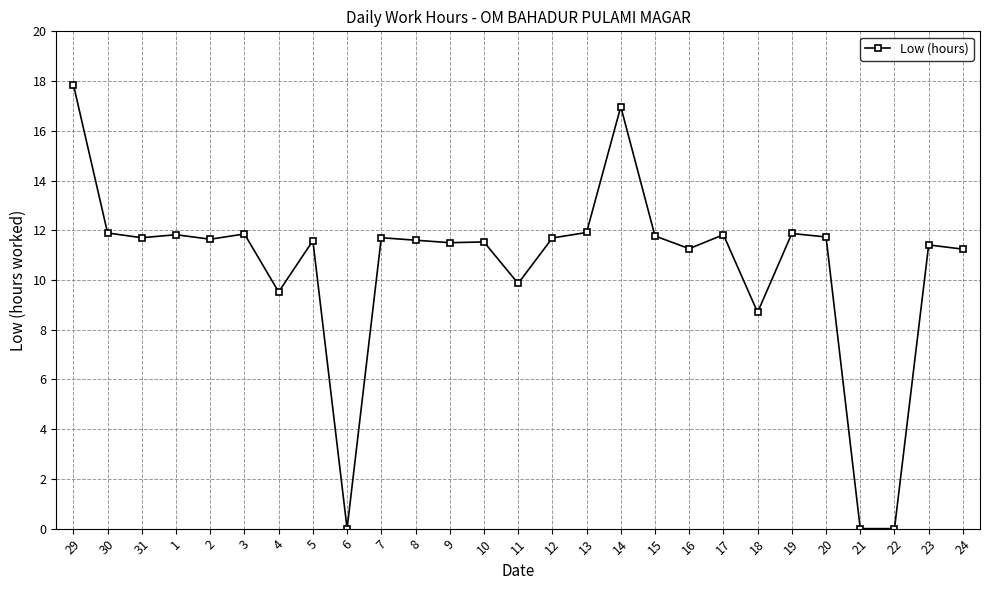

At which label is the value closest to 8?

18